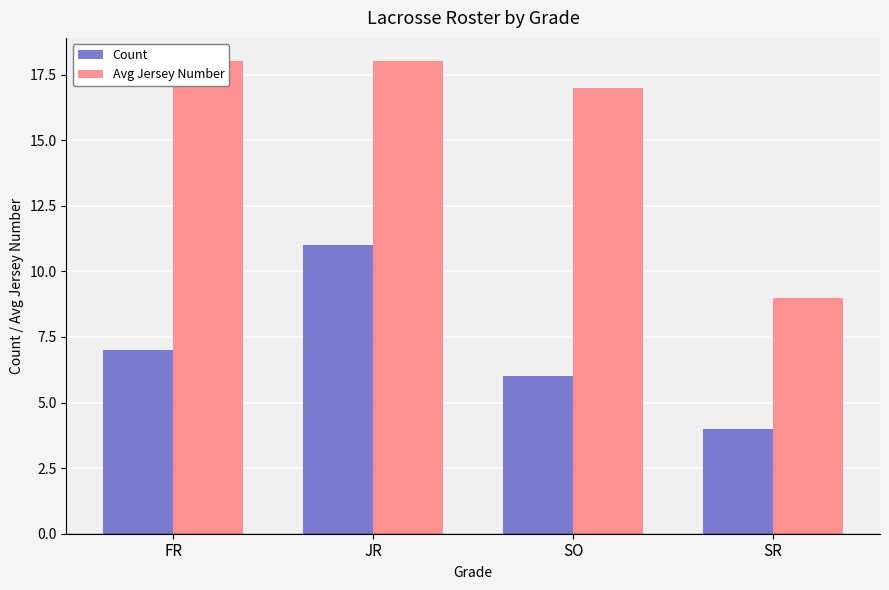

How many bars are there in total?

8